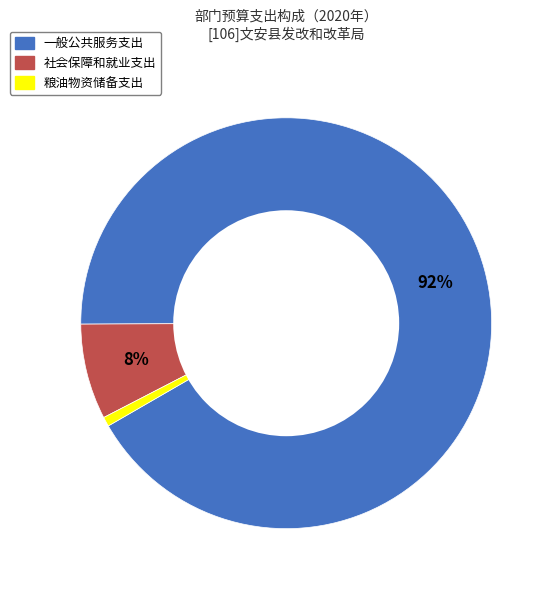

The 一般公共服务支出 slice represents 92% of the pie. True or false?

True